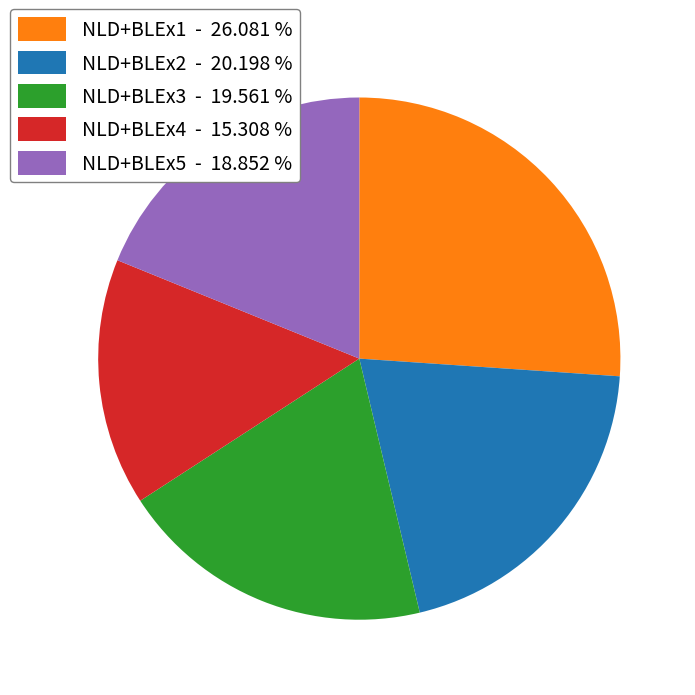

Does NLD+BLEx3 - 19.561 % represent more than half of the total?

No